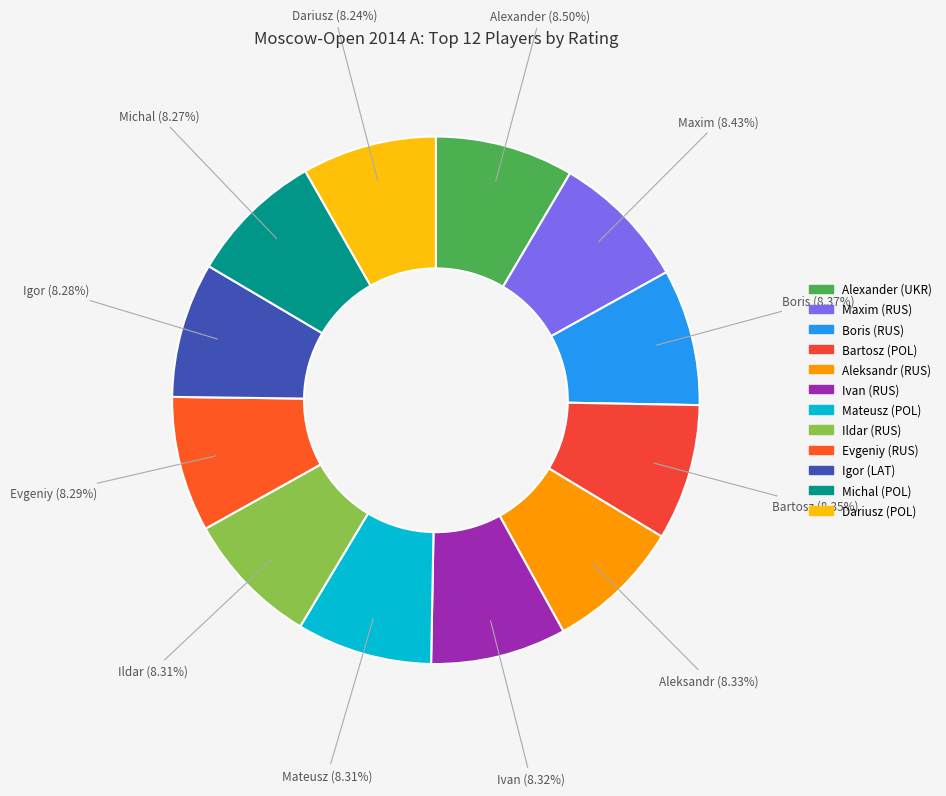

How many segments does this pie chart have?

12